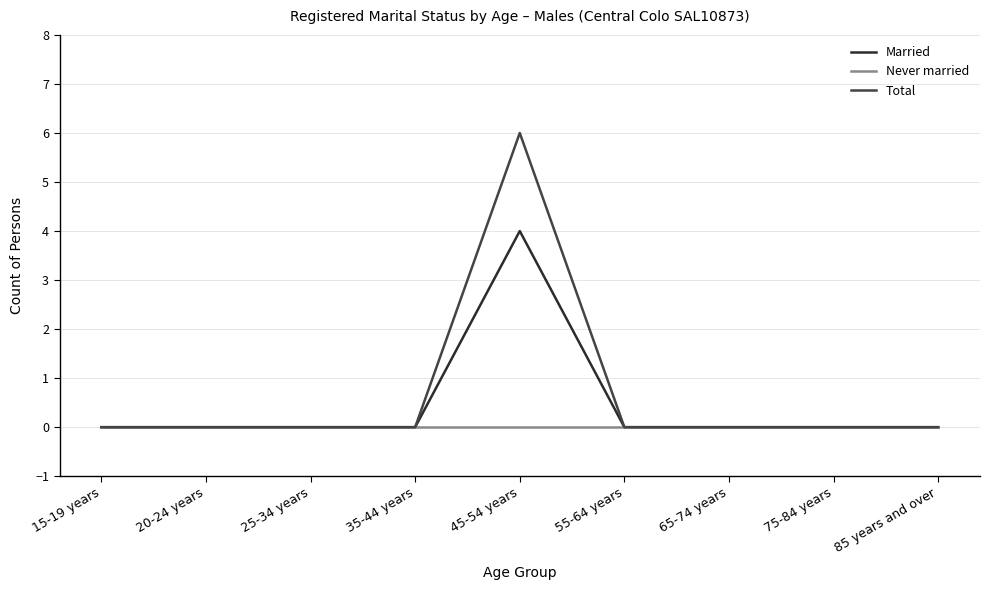

Count the number of categories in the chart.

9